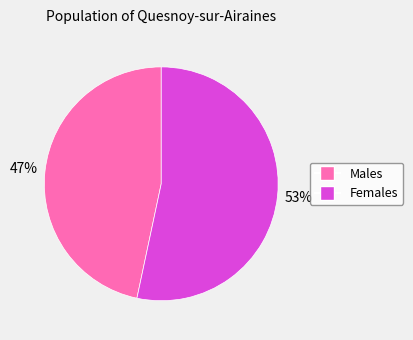

Does any single category account for the majority?

Yes